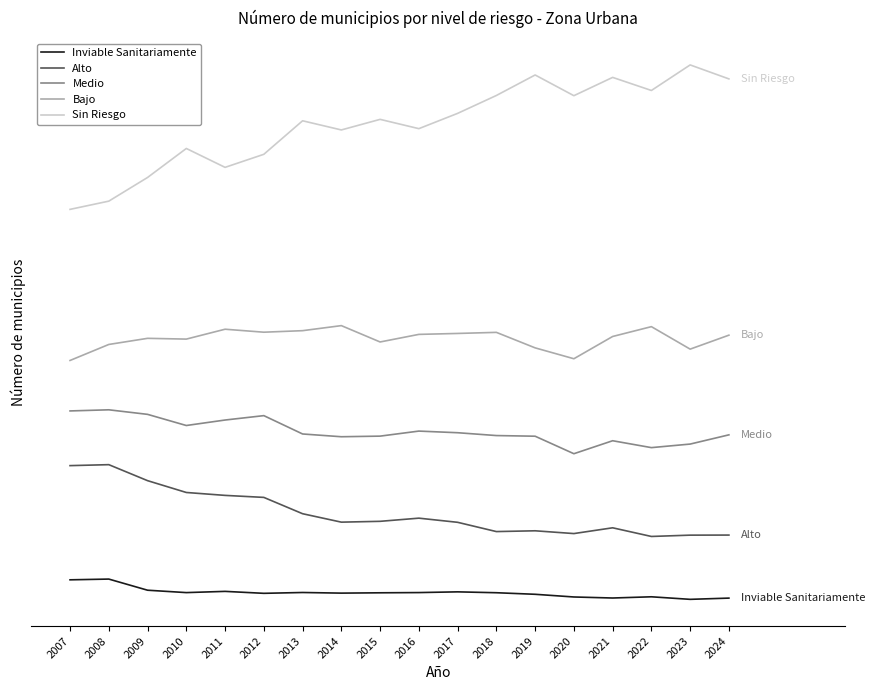

In Inviable Sanitariamente, how many points are higher than both neighbors (excluding endpoints)?

5